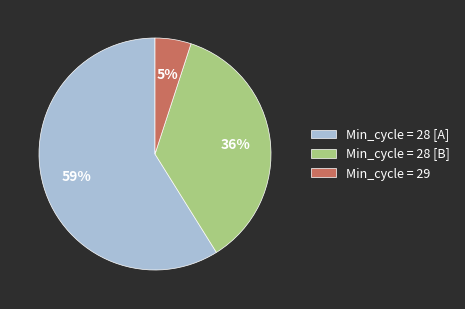

Which category has the smallest portion of the pie?

Min_cycle = 29